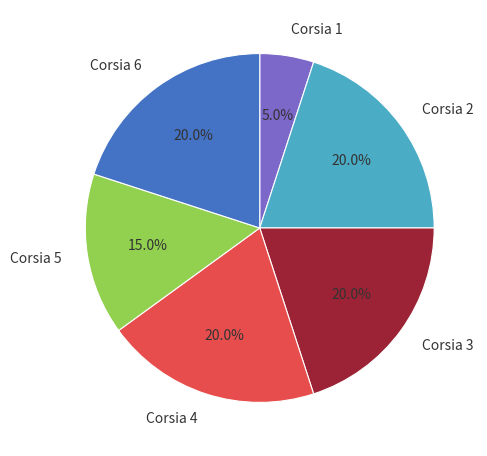

Is there a majority slice in this chart?

No